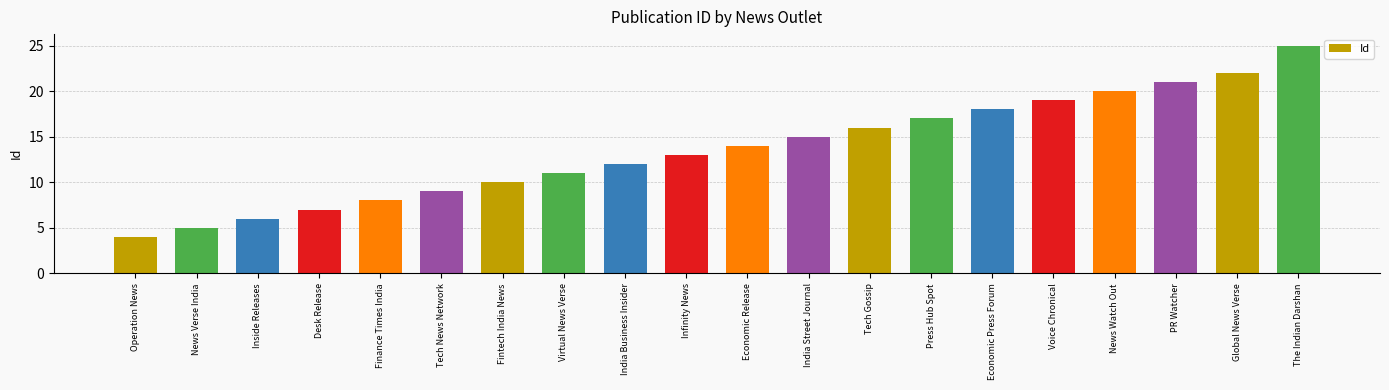

Count the number of categories in the chart.

20